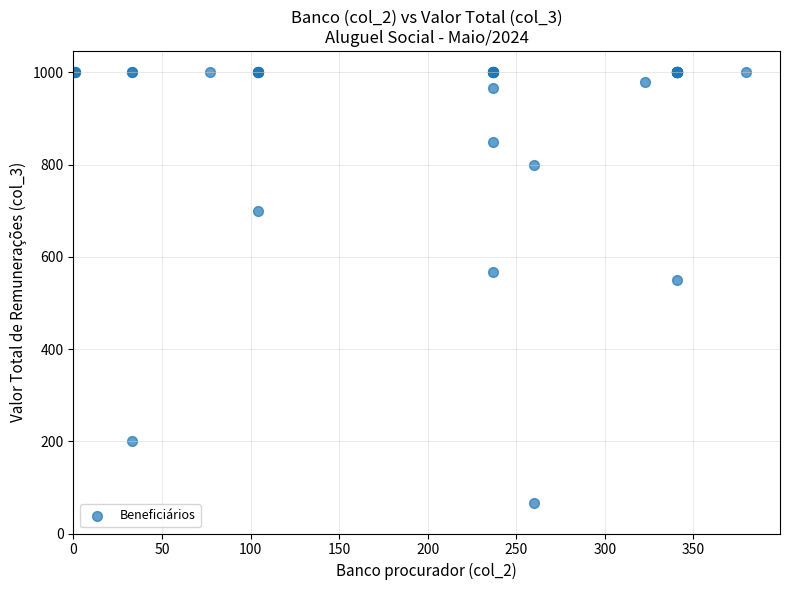

What Y value in the scatter plot is closest to 533?

550.0